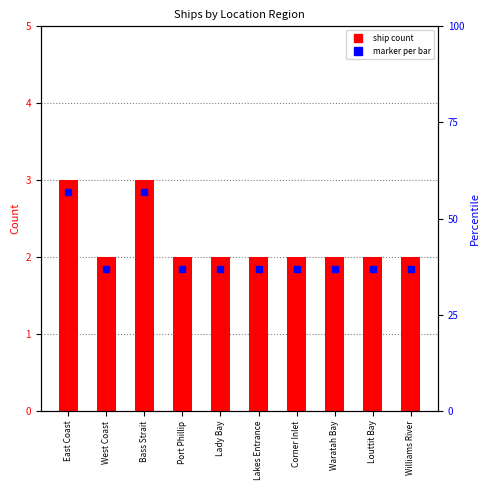

True or false: the data shows 4 at Bass Strait.

False